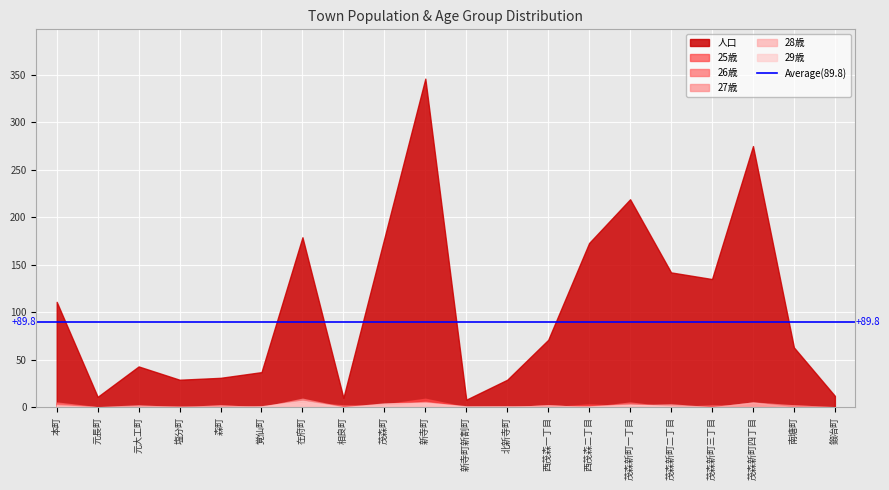

What is the approximate value of 28歳 at 西茂森一丁目?

2